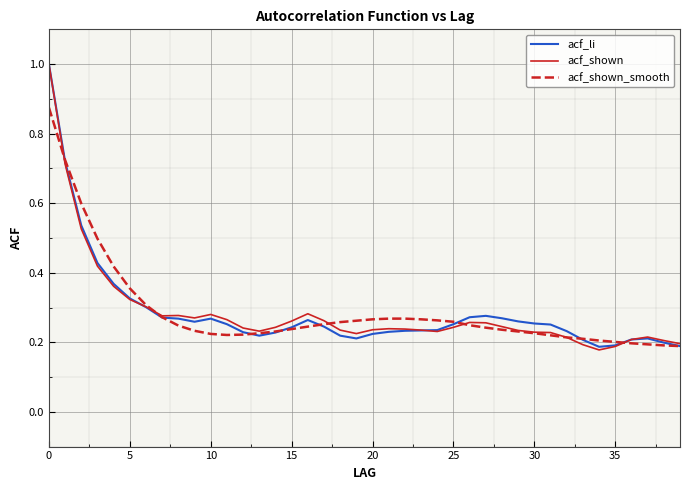

Rank the series by their average value, from highest to lowest.

acf_shown_smooth, acf_li, acf_shown